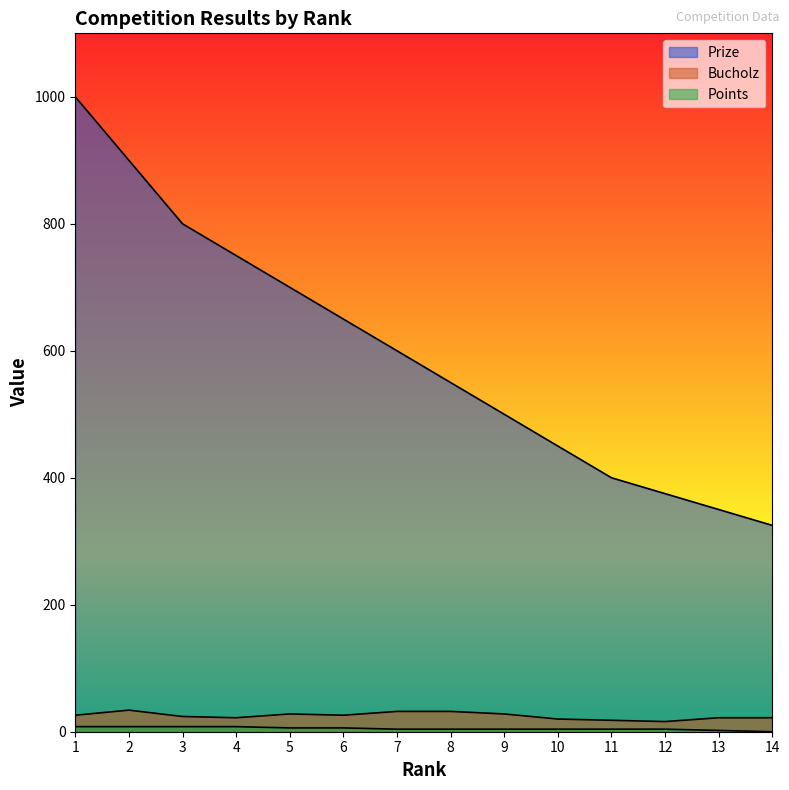

Is it true that Points equals 8 at 4?

True